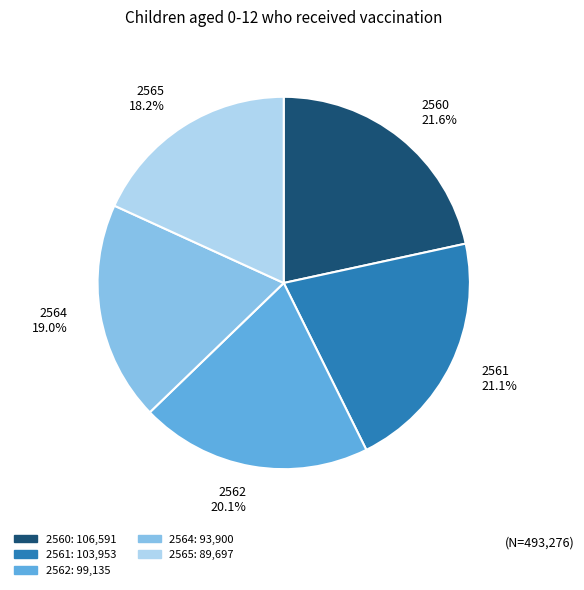

To the nearest percent, what is the difference between the largest and smallest slice percentages?

3%